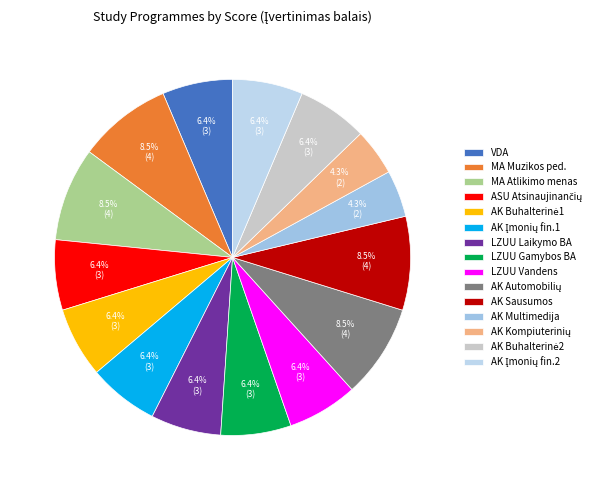

What is the smallest slice in the pie chart?

AK (Multimedija)